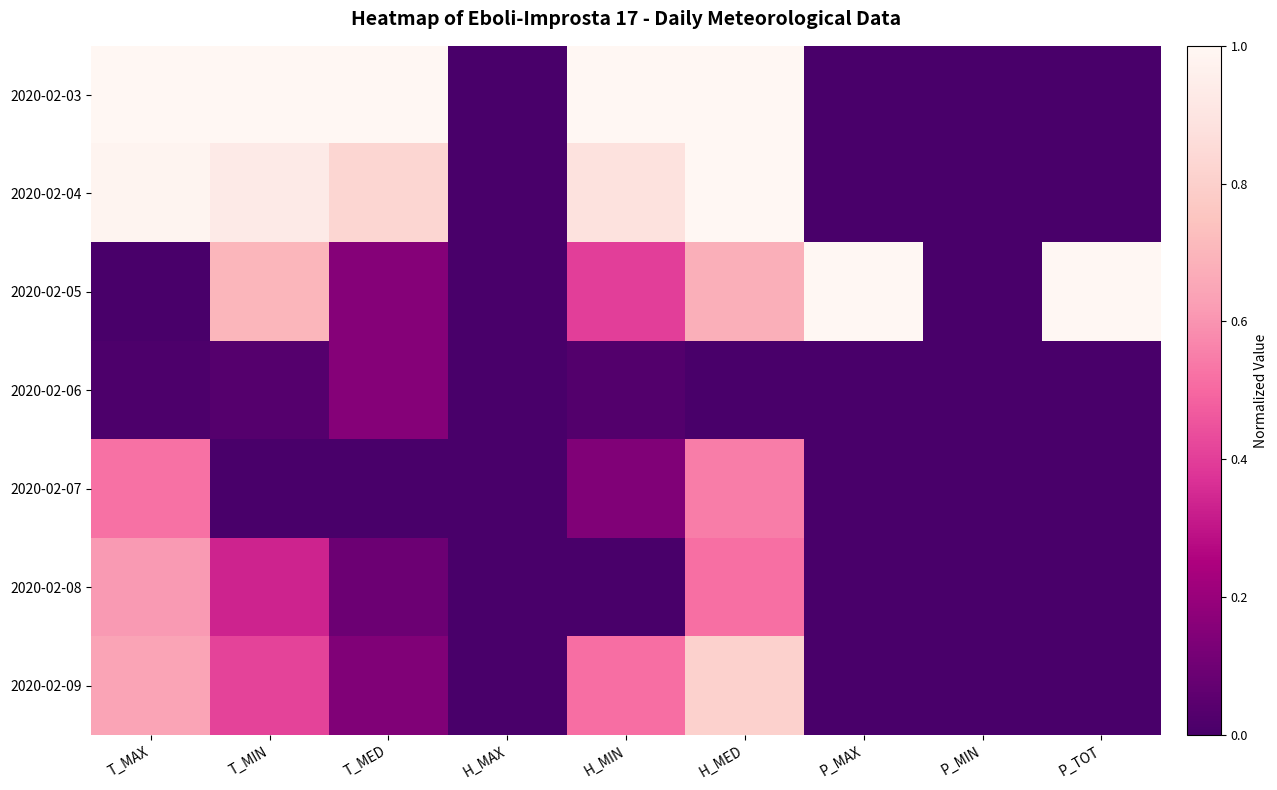

What is the total value across all series at H_MIN?

3.0